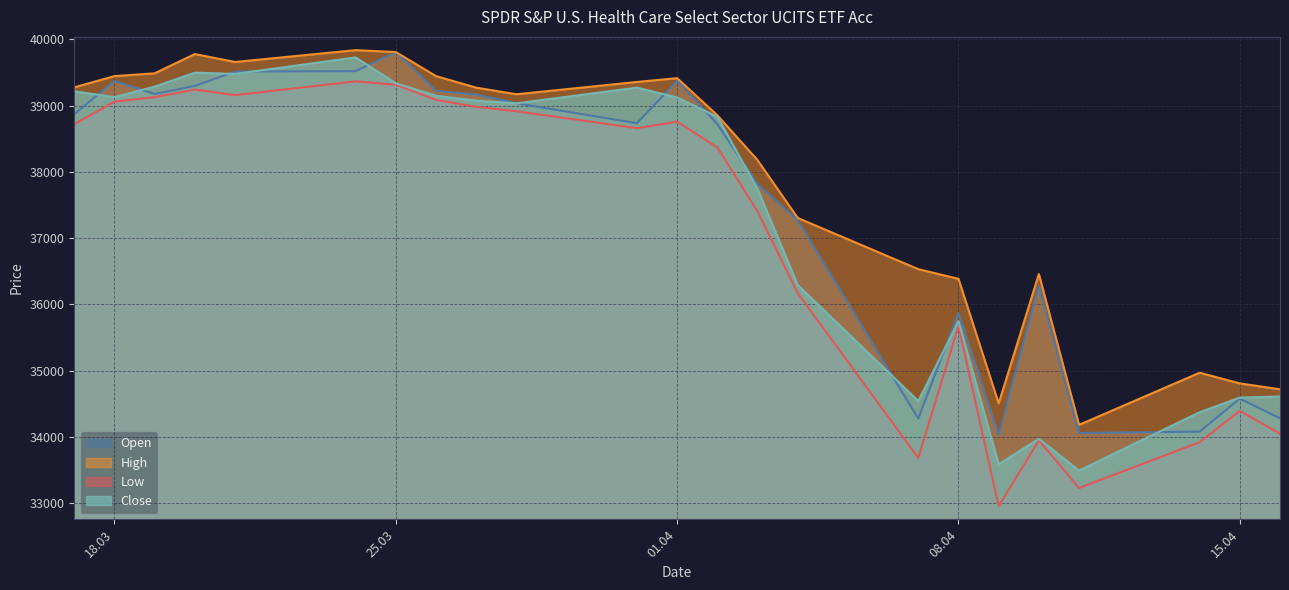

Which series has the largest total across all categories?

High